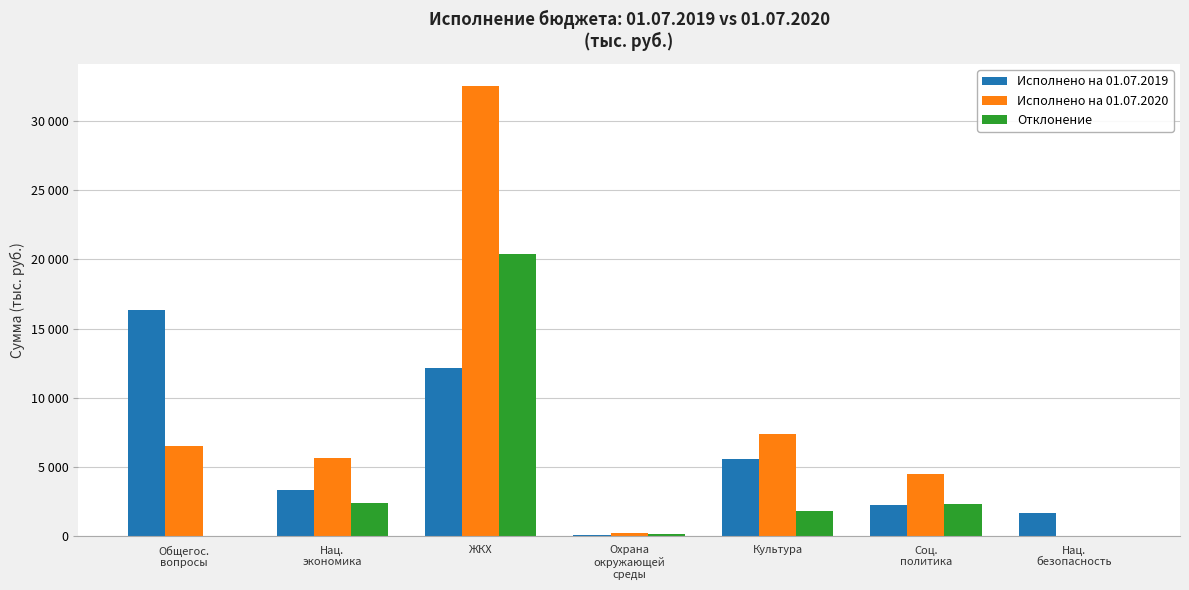

What are all the series names shown in the legend?

Исполнено на 01.07.2019, Исполнено на 01.07.2020, Отклонение